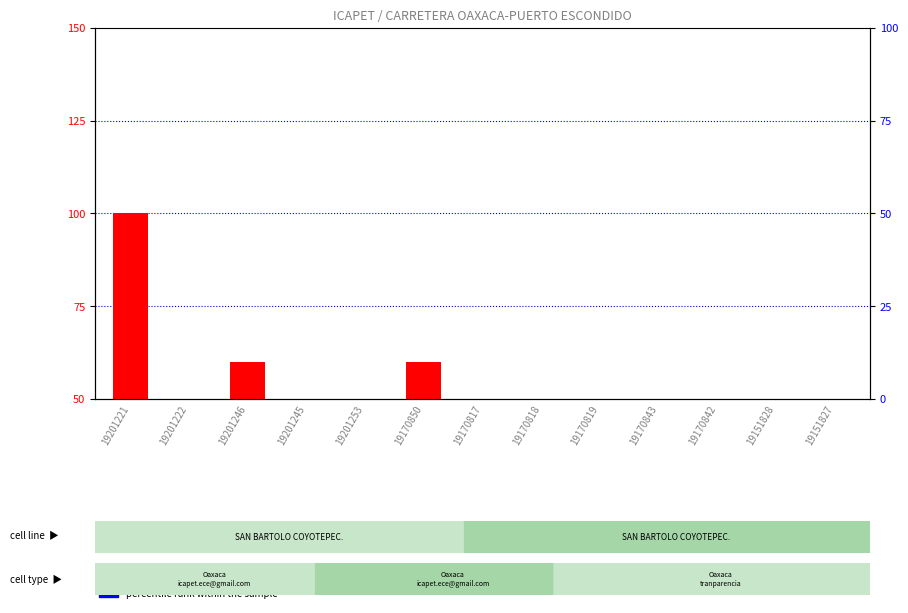

Reading right to left, transcribe all the data shown in this chart.

count: 40	40	40	40	40	40	40	60	40	40	60	40	100
percentile rank within the sample: 8	8	8	8	8	8	8	8	8	8	8	8	8